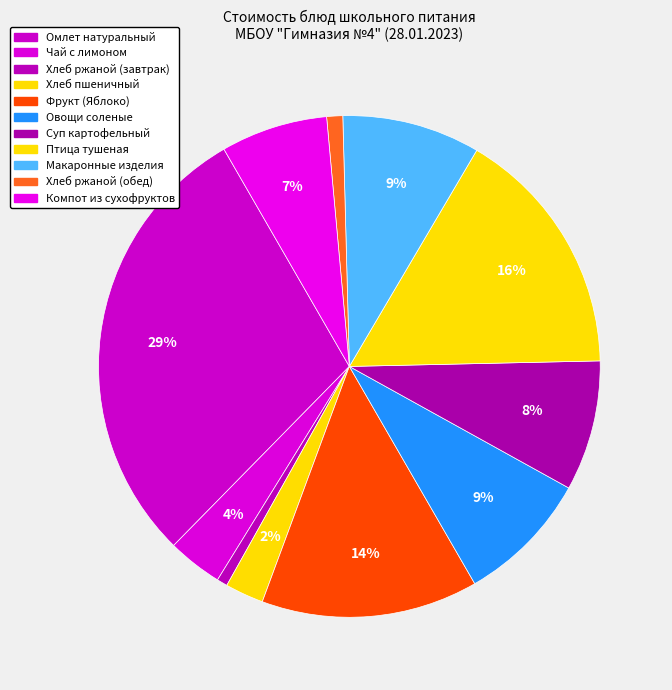

Between Компот из сухофруктов and Омлет натуральный, which is larger?

Омлет натуральный